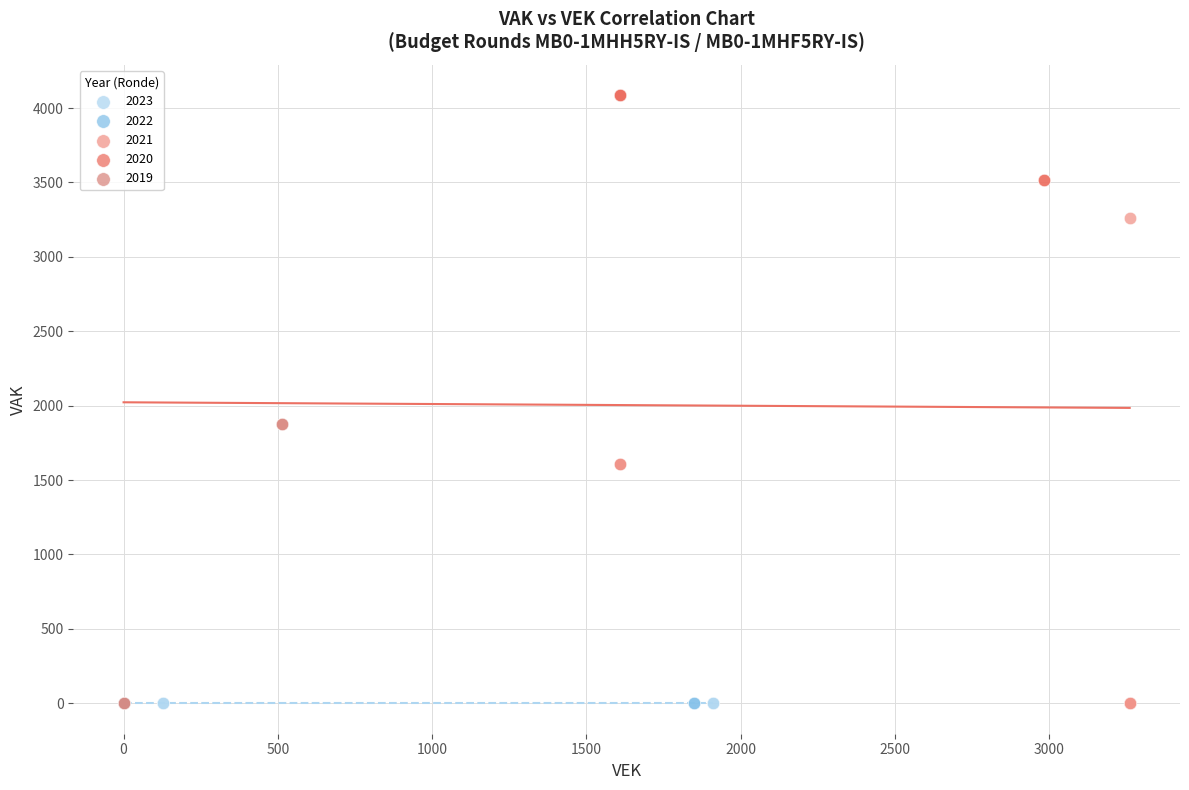

Which series reaches the maximum Y coordinate?

2020